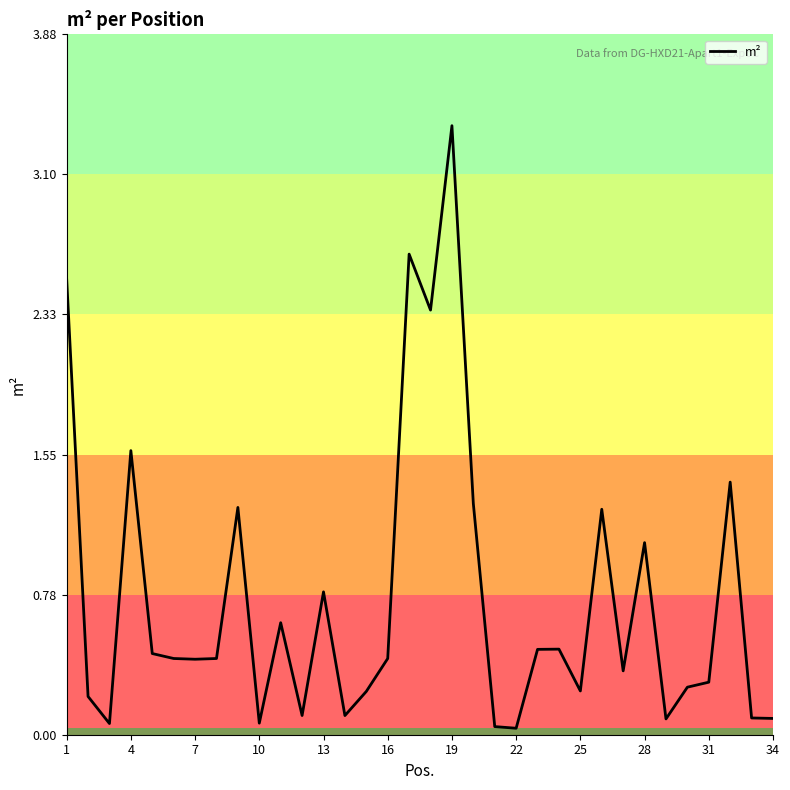

What is the difference between the maximum and minimum values?

3.3